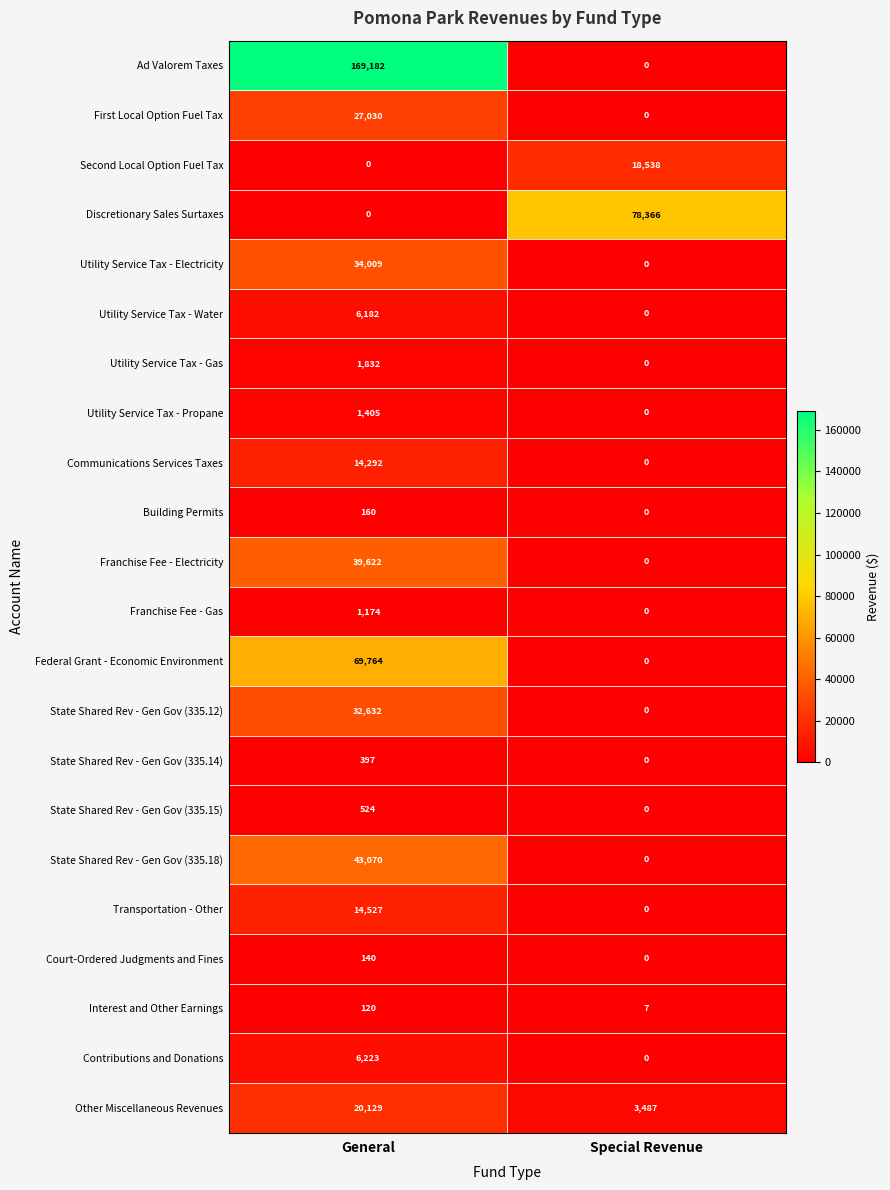

Which series has the largest total across all categories?

Ad Valorem Taxes